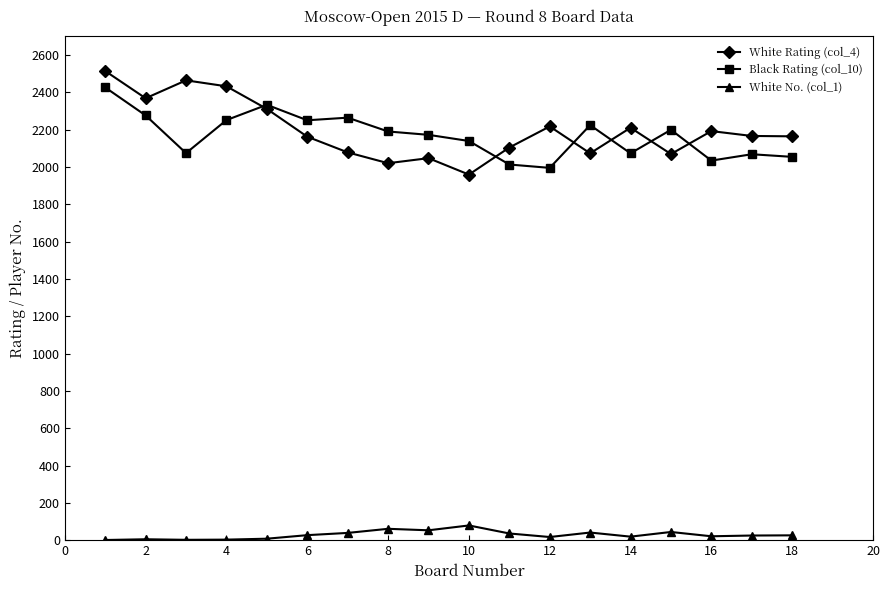

True or false: White Rating (col_4) and White No. (col_1) intersect in this chart.

False